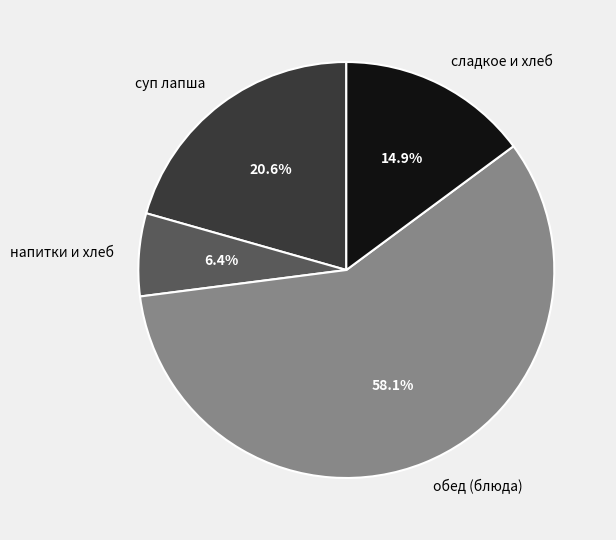

Combined, what portion of the pie is суп лапша and напитки и хлеб?

27.0%